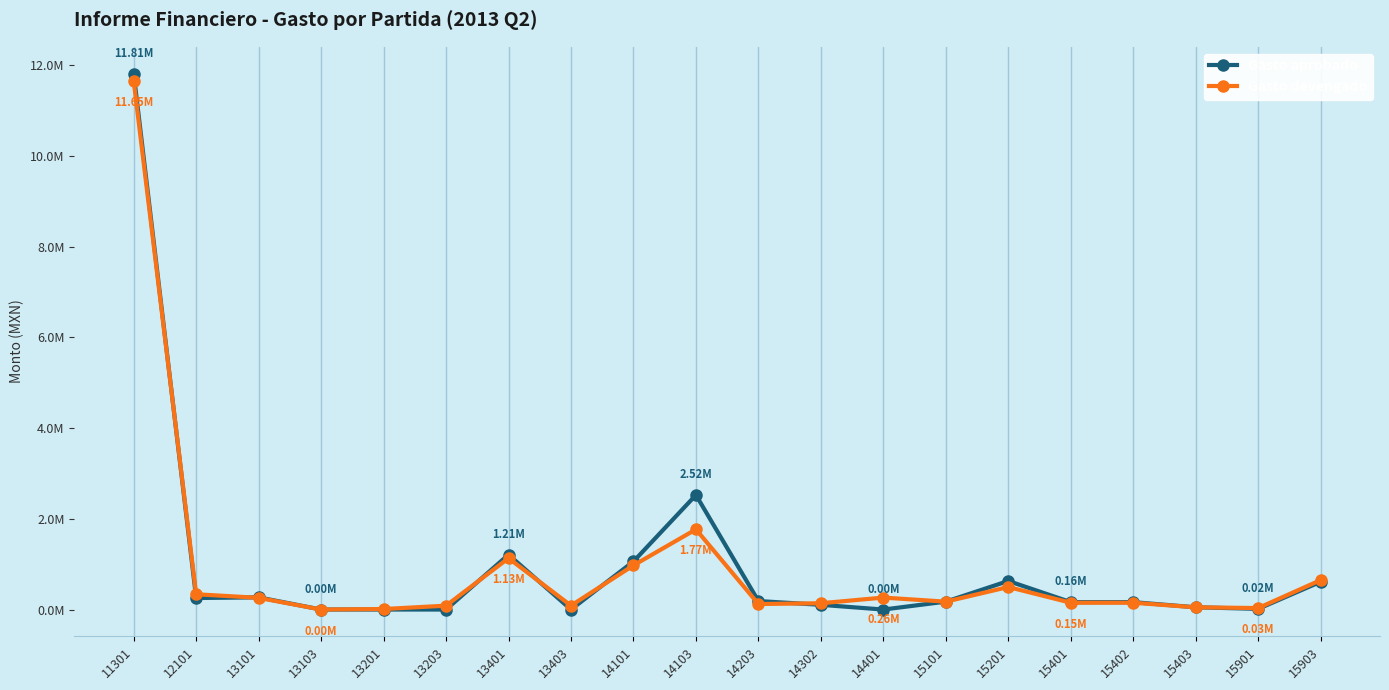

Is the value of Gasto aprobado at 14101 greater than the value of Gasto devengado at 15402?

Yes